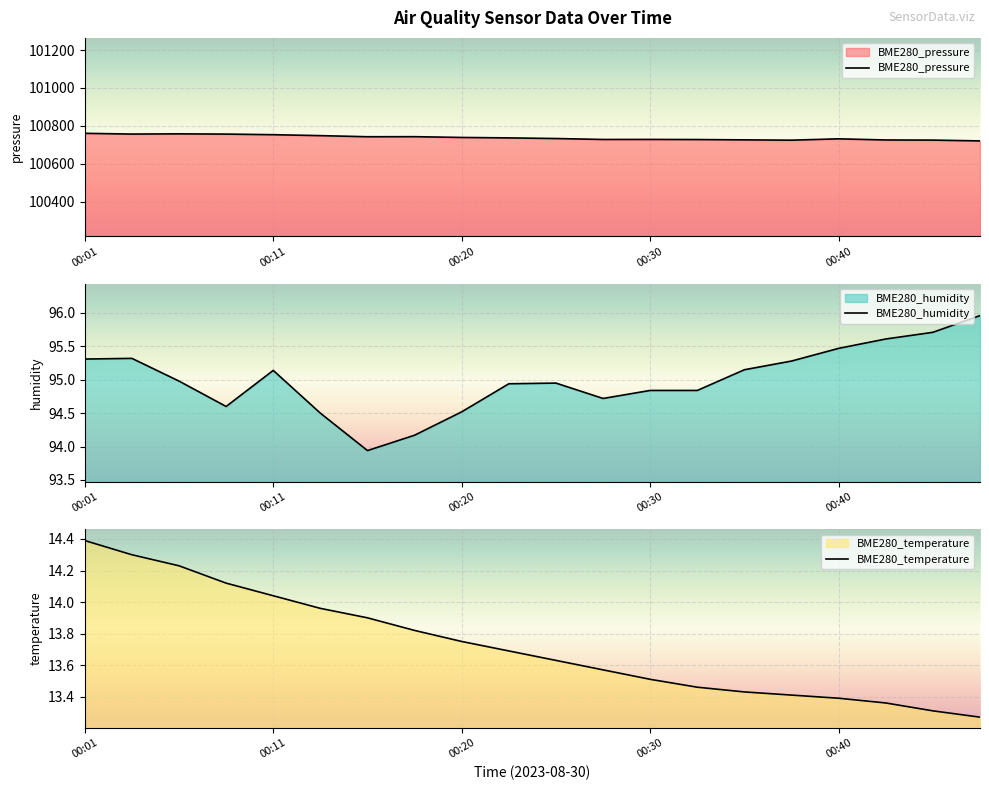

What is the minimum value for BME280_pressure?

100720.6